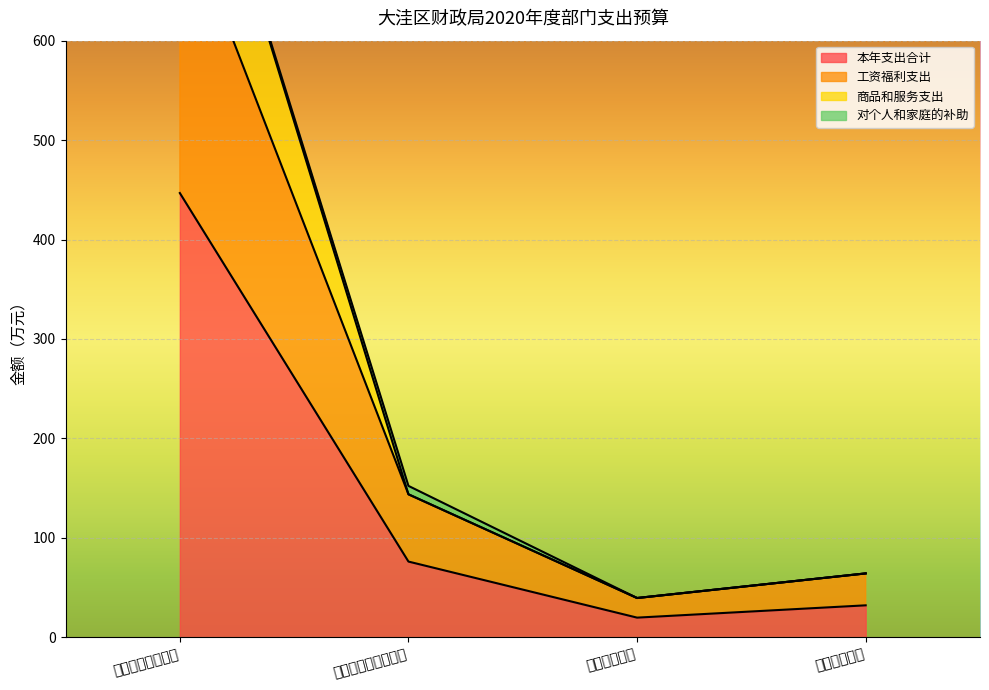

At how many categories does at least one series exceed 140?

2